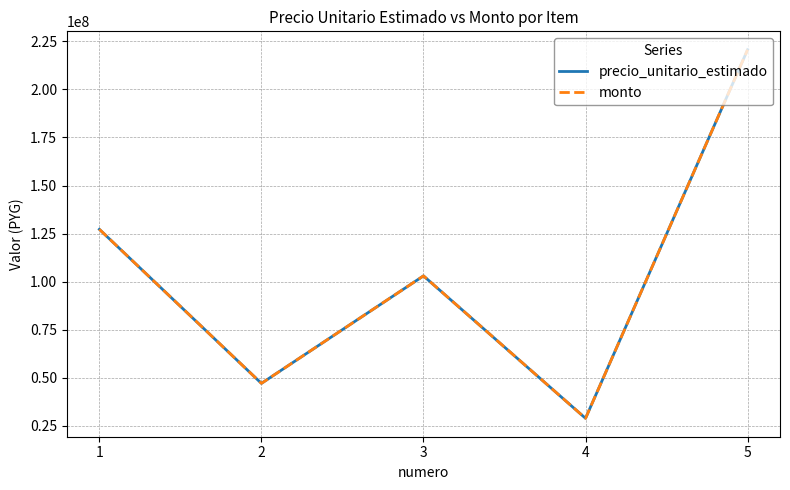

Does the chart display data point markers on the line(s)?

No